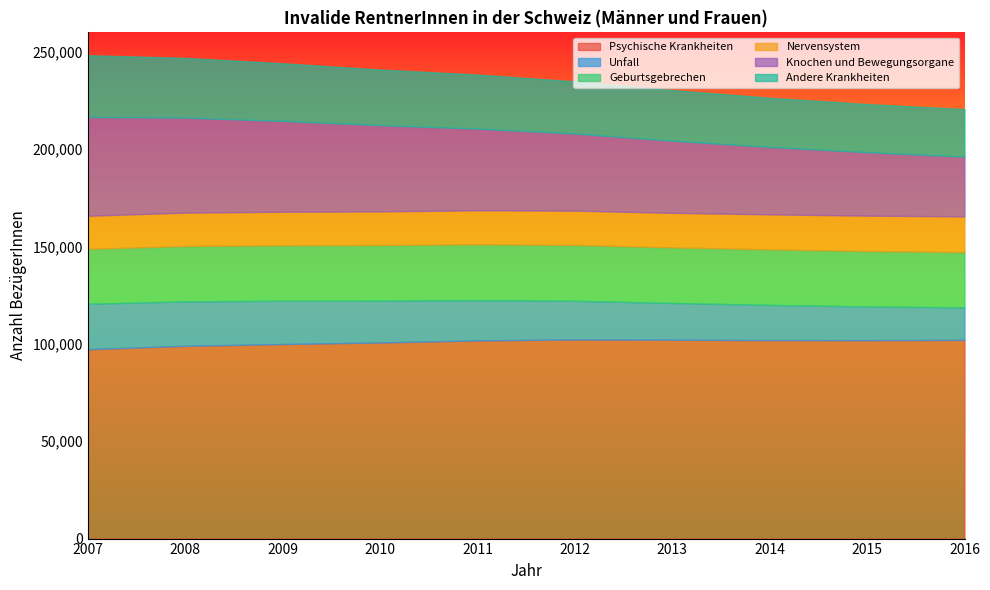

What is the spread (max minus min) of values at 2010?

83481